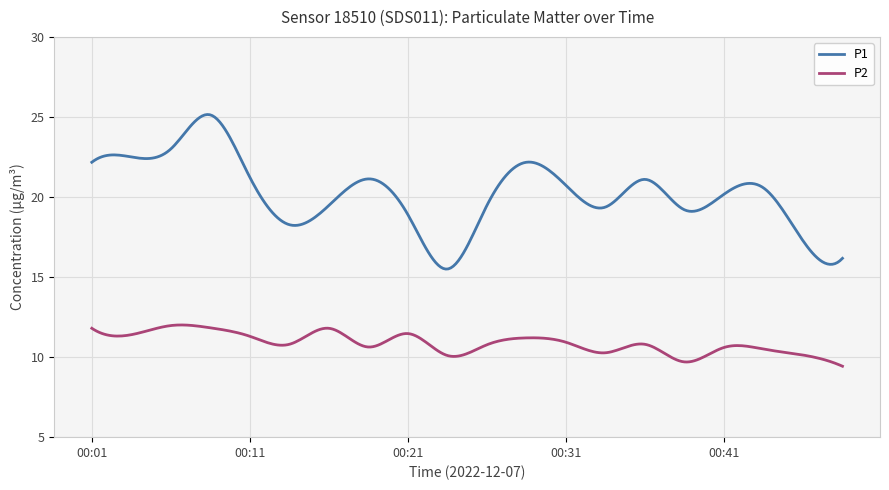

Which series has the widest spread of values?

P1